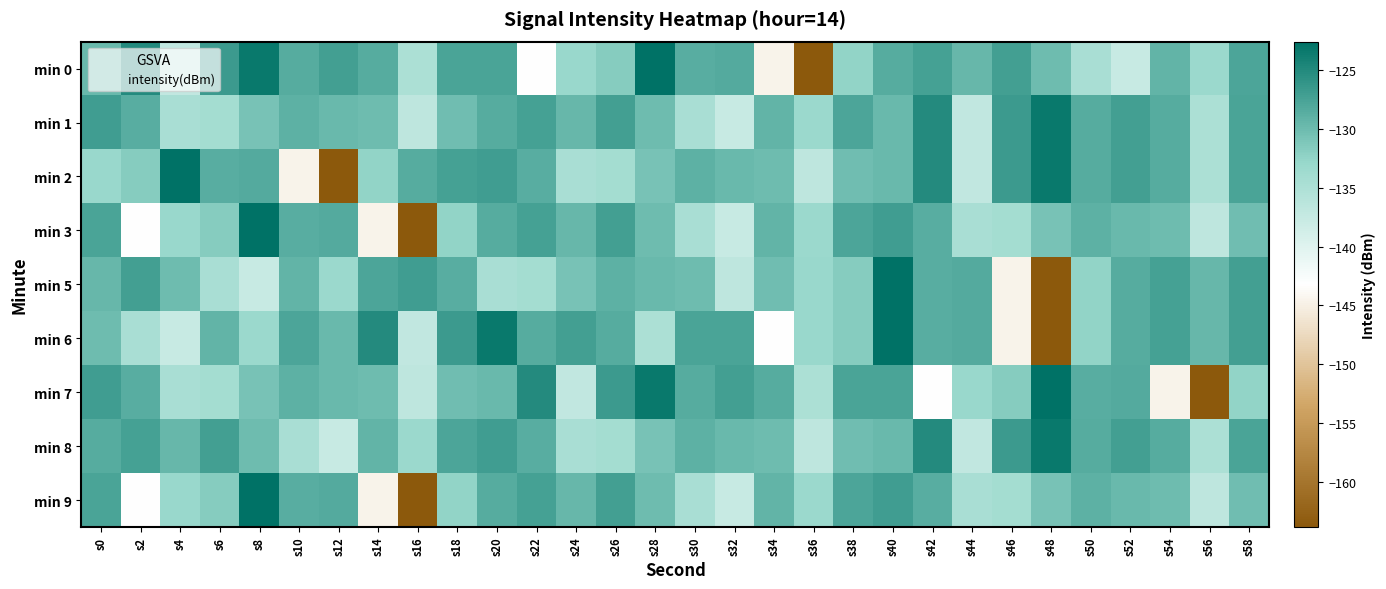

What is the total value across all series at s44?

-1199.4